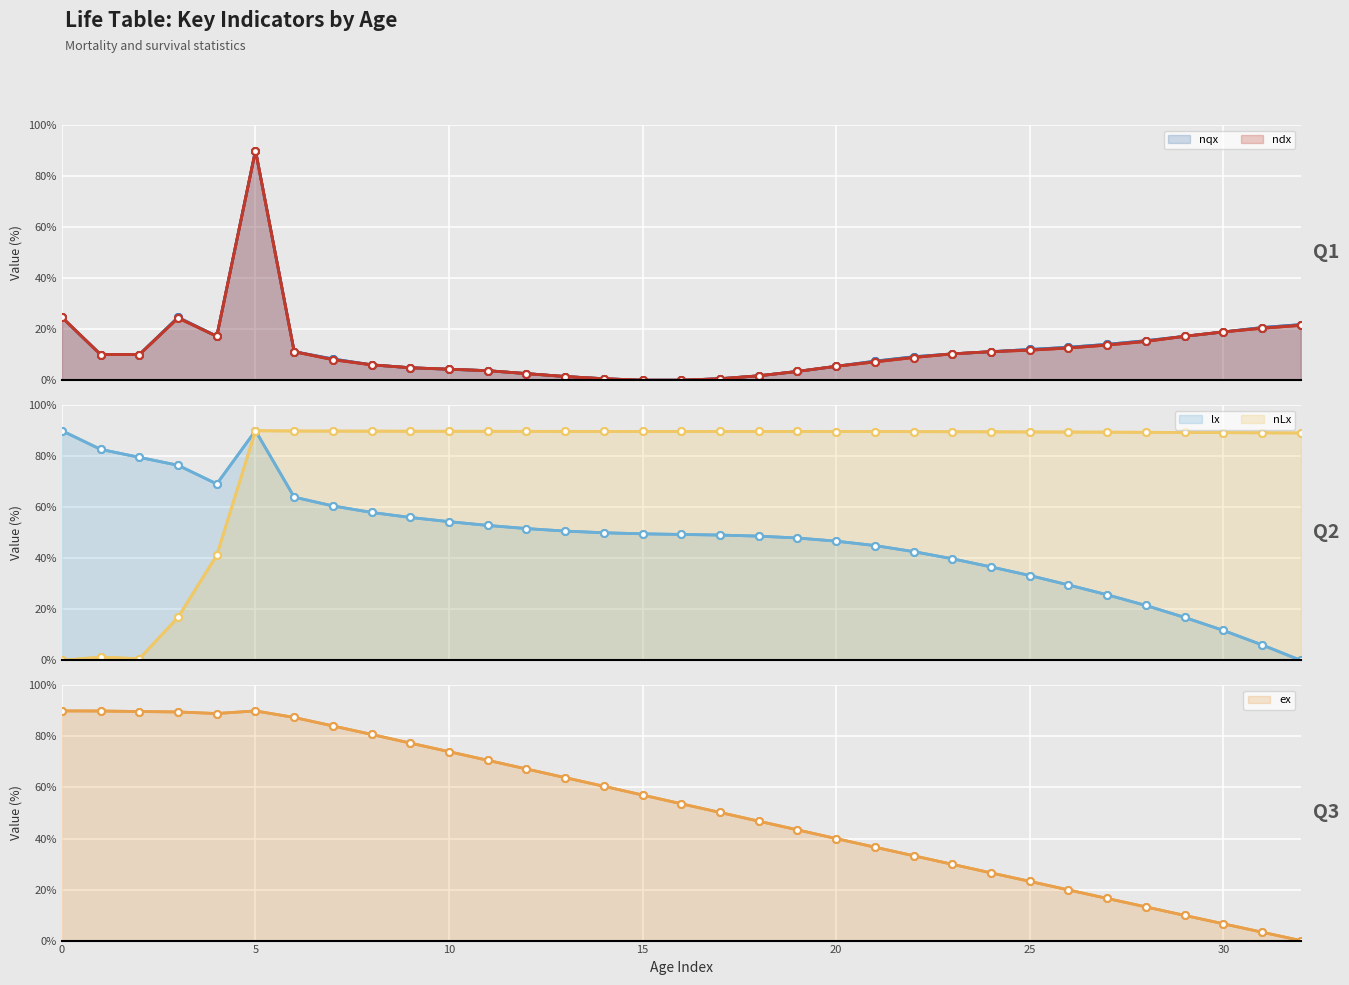

How many times do ex and nqx cross each other?

1